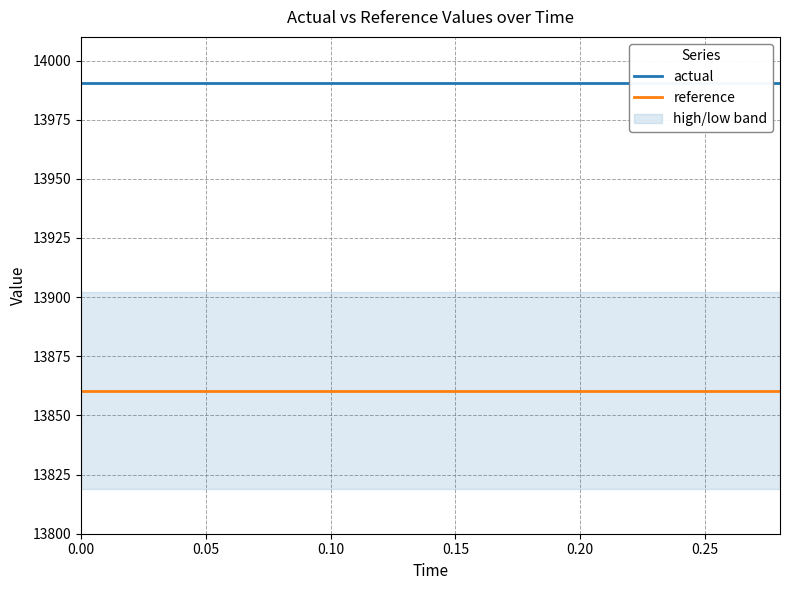

True or false: reference has a value of 20736.7 at 0.15.

False